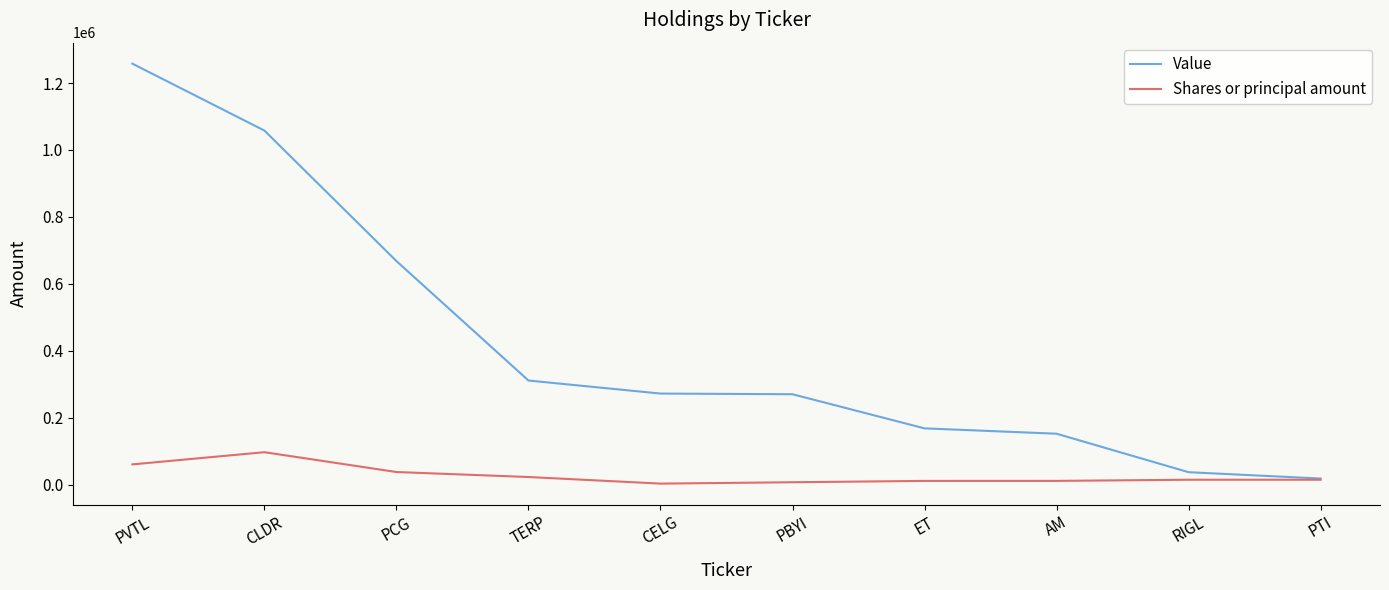

True or false: Shares or principal amount has a value of 14436 at PTI.

True